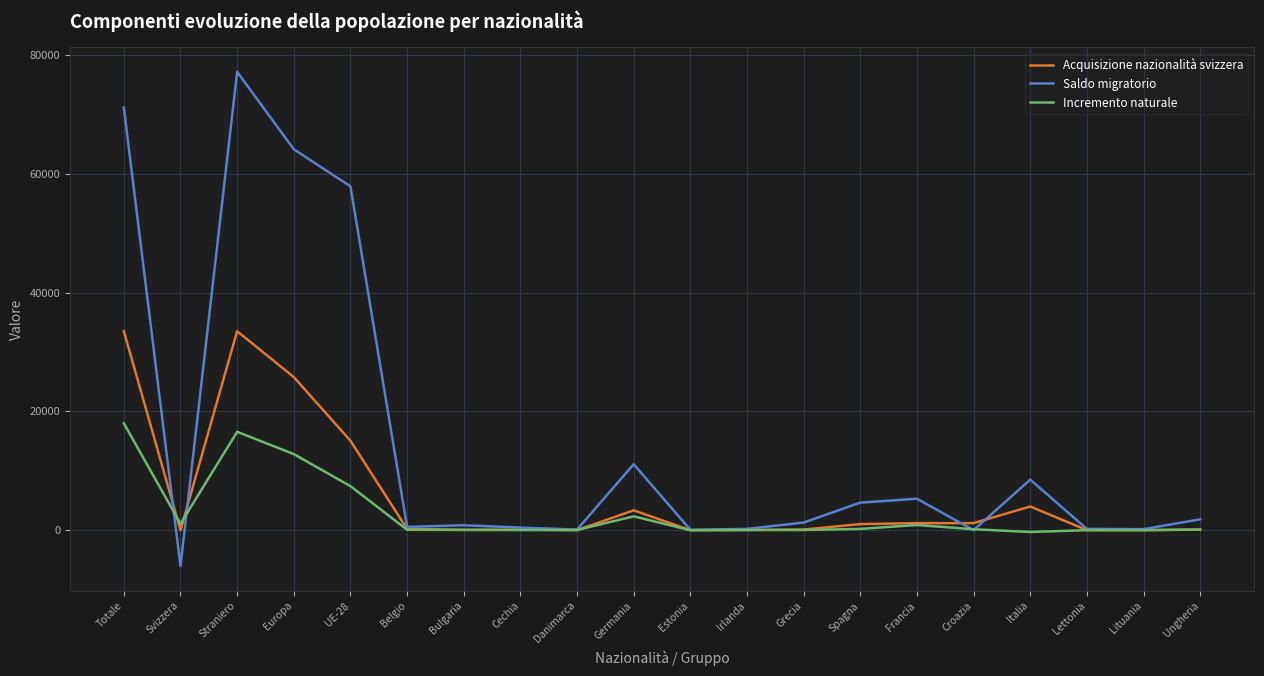

Which label corresponds to the largest value in the chart?

Straniero